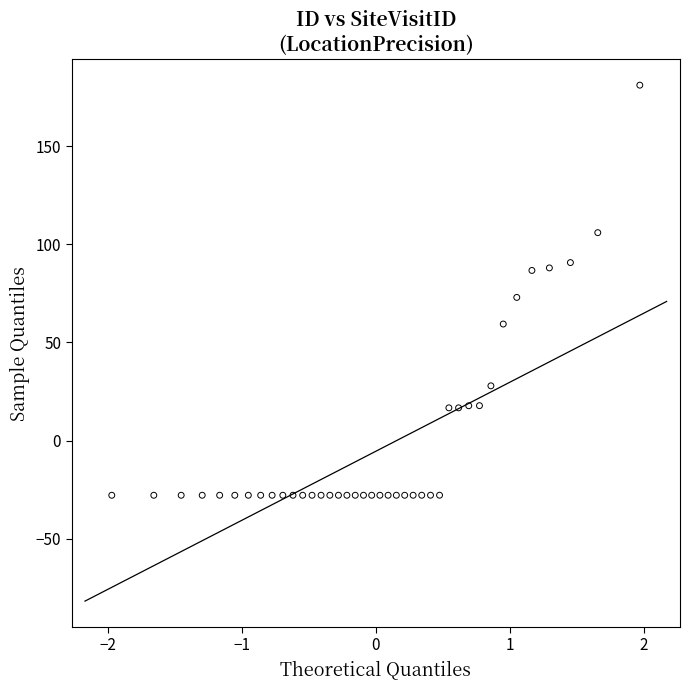

What Y value in the scatter plot is closest to 76?

72.9